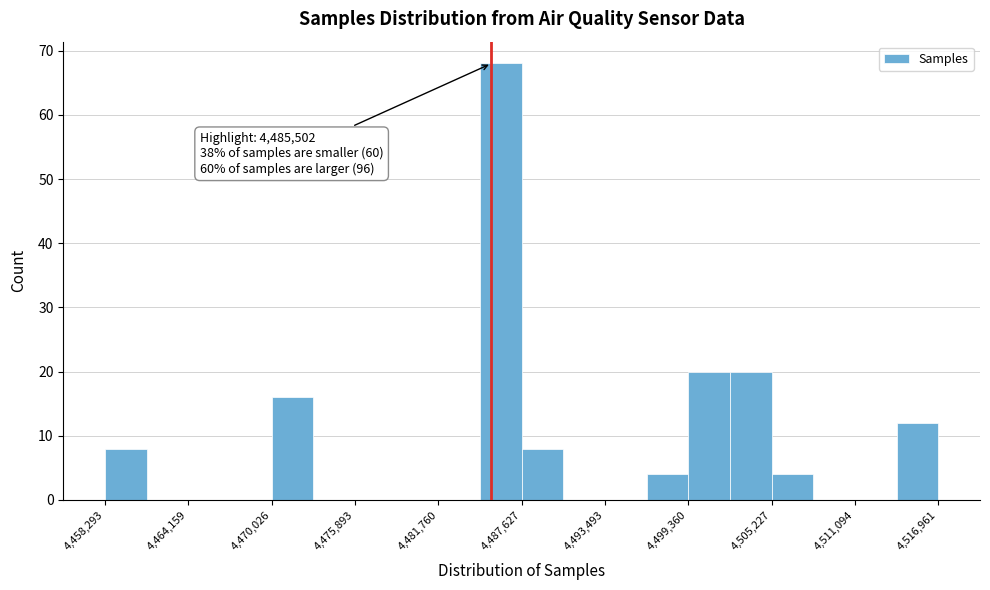

Around what value on the x-axis is the tallest bar? Give the approximate position of its centre, as read against the axis.

4486000